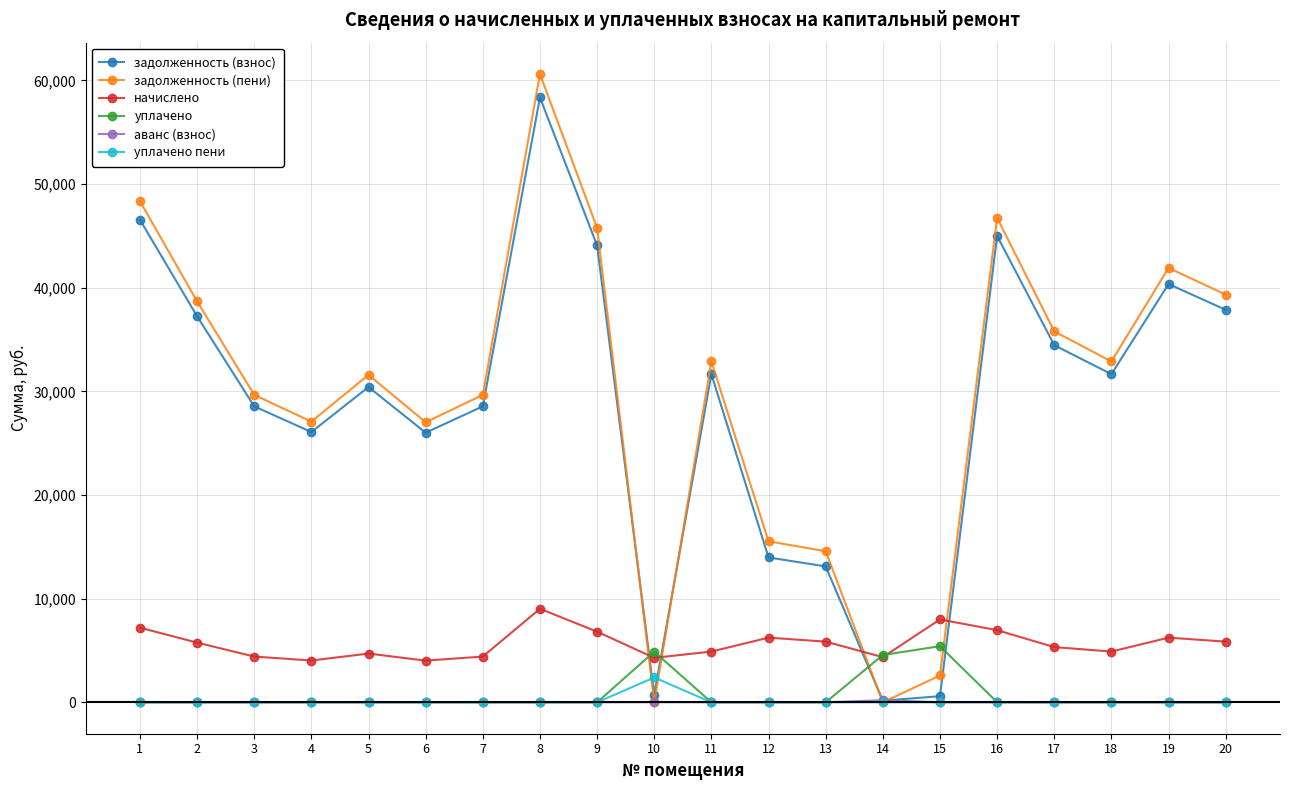

At which category is the sum across all series the highest?

8